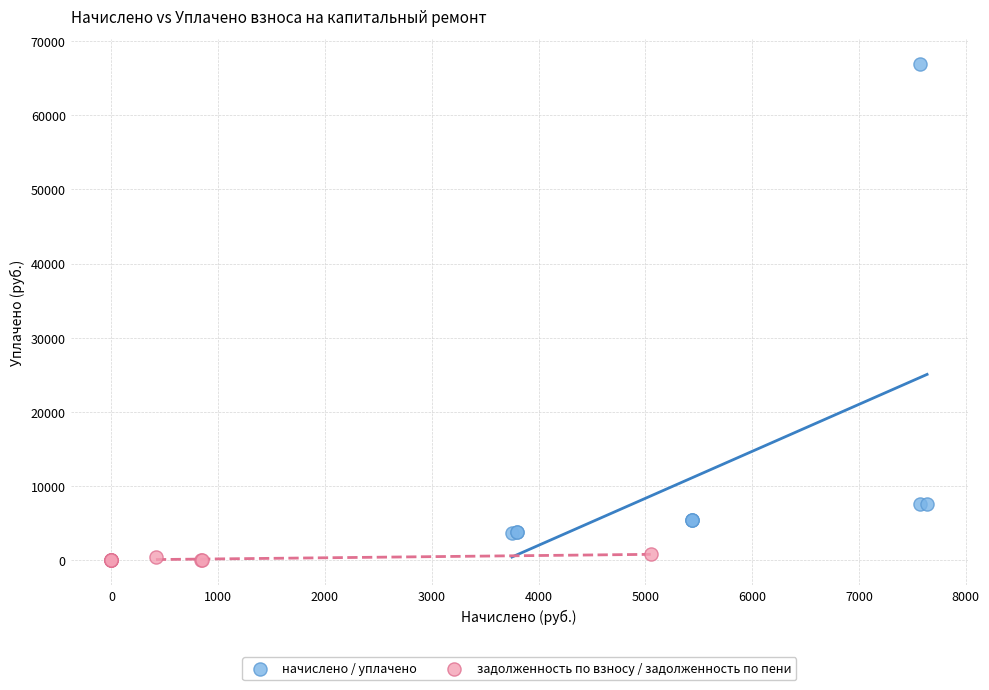

Which series contains the highest Y value?

начислено / уплачено